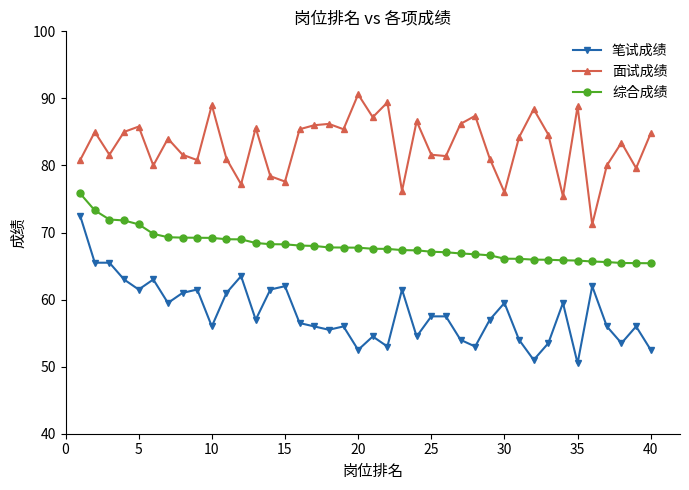

What is the sum of all 综合成绩 values?

2720.8